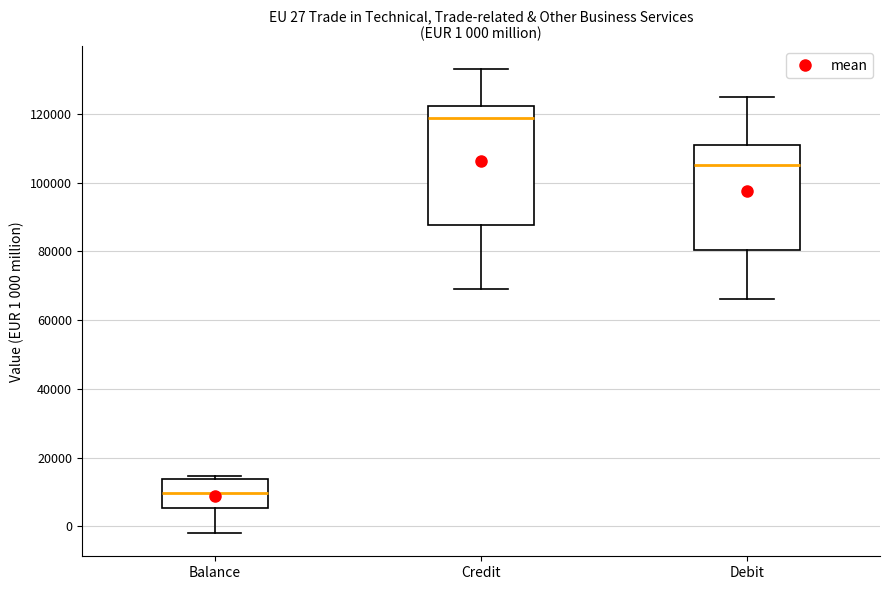

Which box's median line is the highest?

Credit